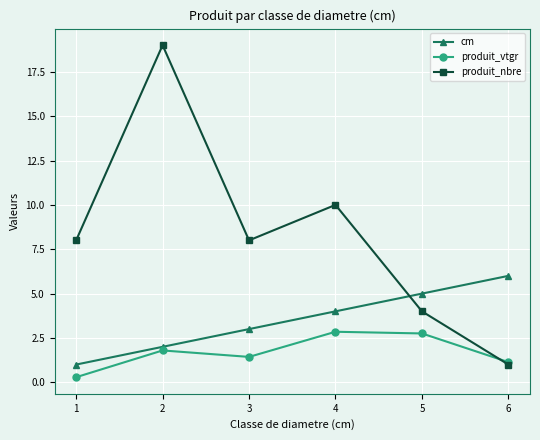

At which category is the sum across all series the highest?

2